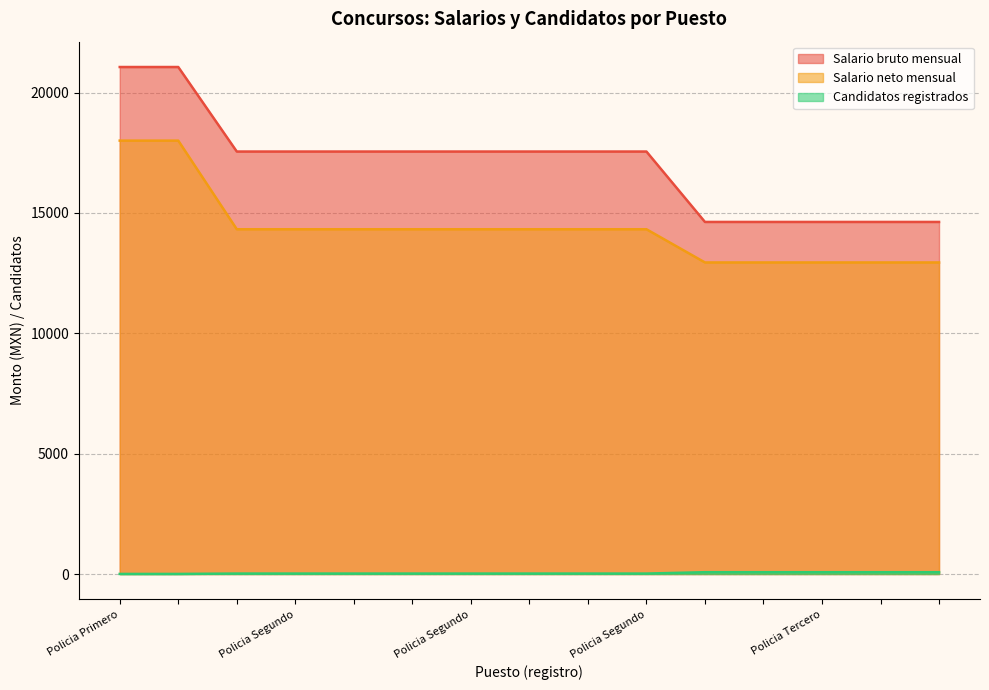

What is the label of the 15th point from the left?

Policia Tercero (5)